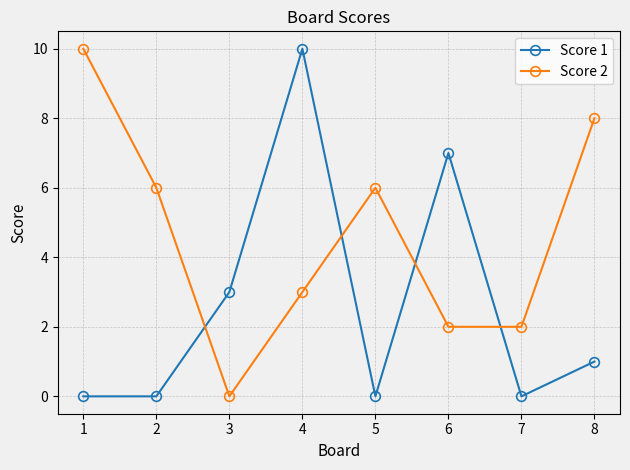

What is the sum of all Score 1 values?

21